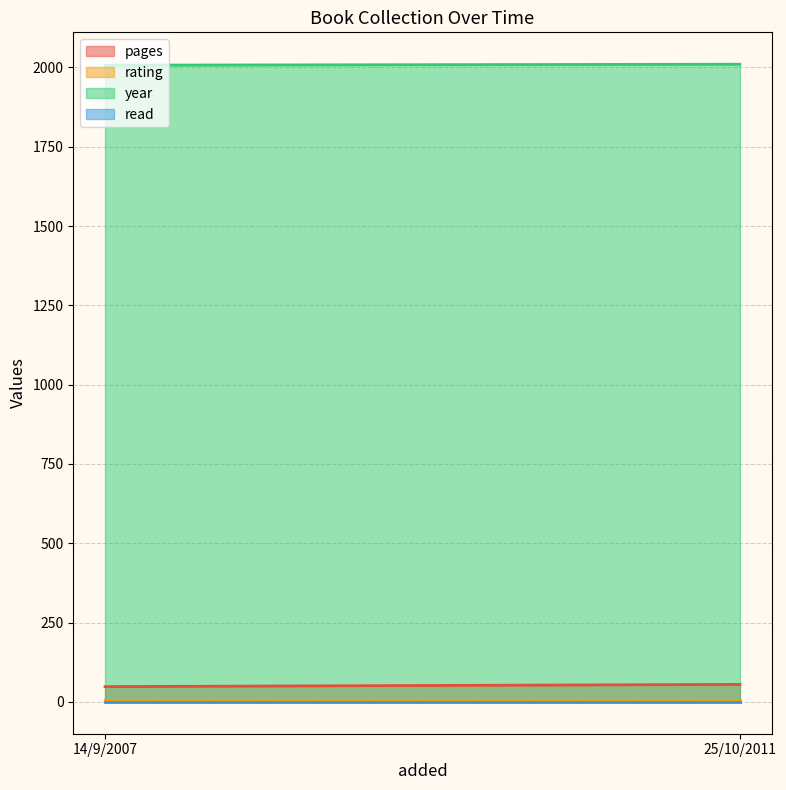

Reading right to left, extract all data points from this chart.

pages: 25/10/2011=55	14/9/2007=48
rating: 25/10/2011=5	14/9/2007=5
year: 25/10/2011=2010	14/9/2007=2007
read: 25/10/2011=1	14/9/2007=1